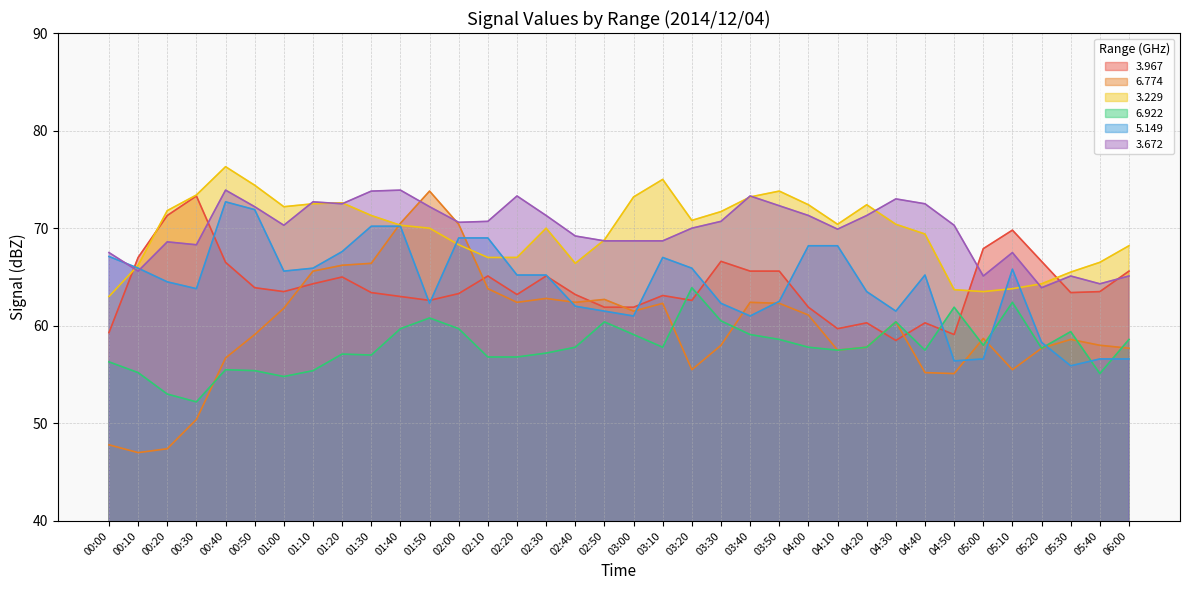

At which label is 3.967 closest to 65?

01:20